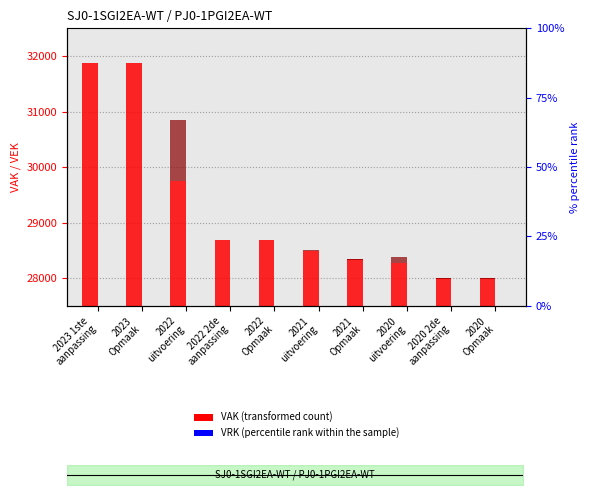

At which label is VEK closest to 546?

2020
uitvoering